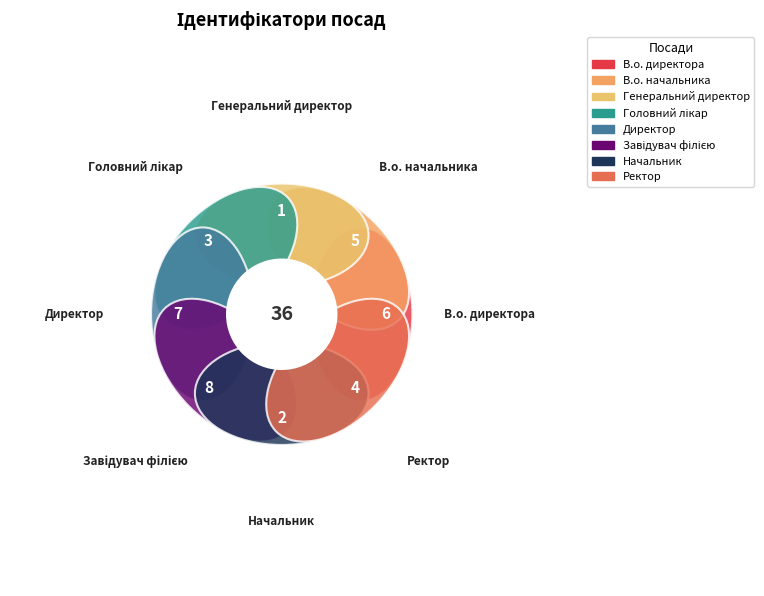

Which category has the smallest portion of the pie?

Генеральний директор